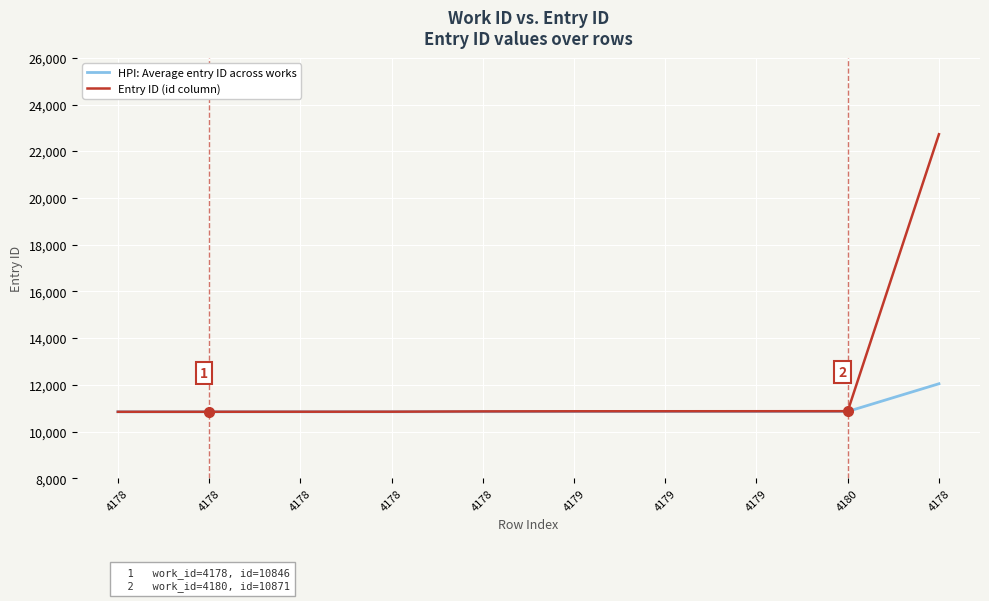

What are all the series names shown in the legend?

HPI: Average entry ID across works, Entry ID (id column)